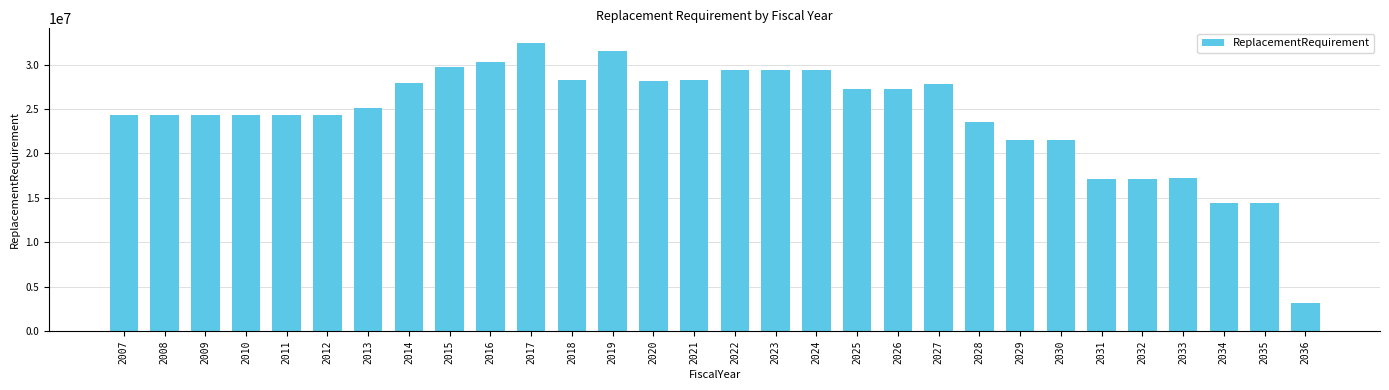

The chart shows a value of 50097569 at 2022. True or false?

False